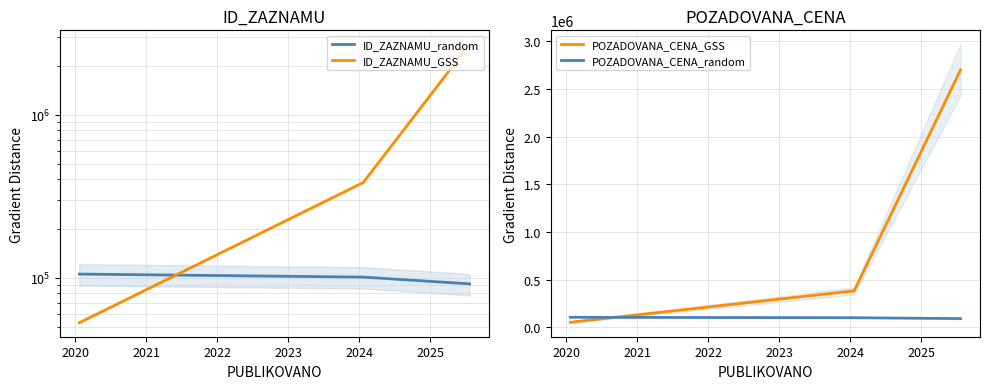

What is the maximum value for POZADOVANA_CENA_random?

105142